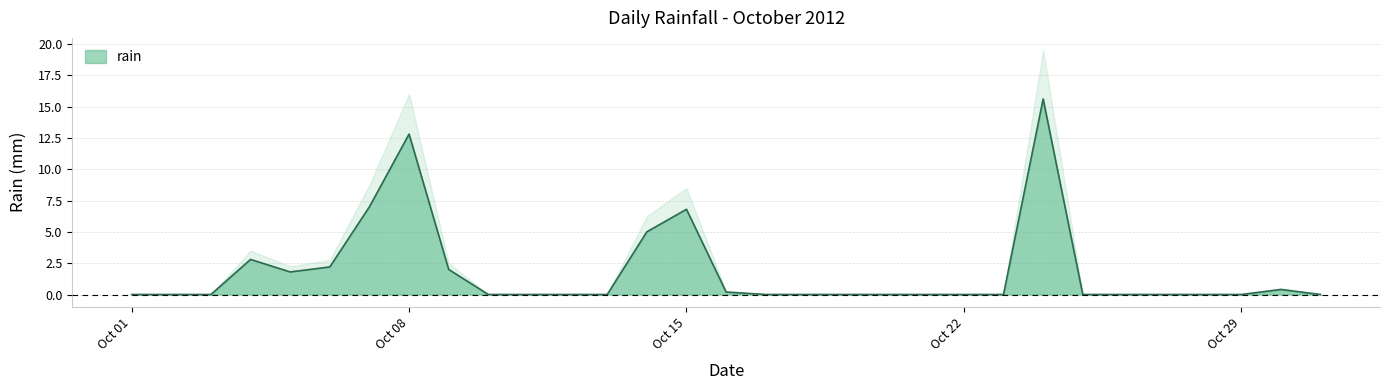

What is the difference between the second highest and second lowest values?

12.8